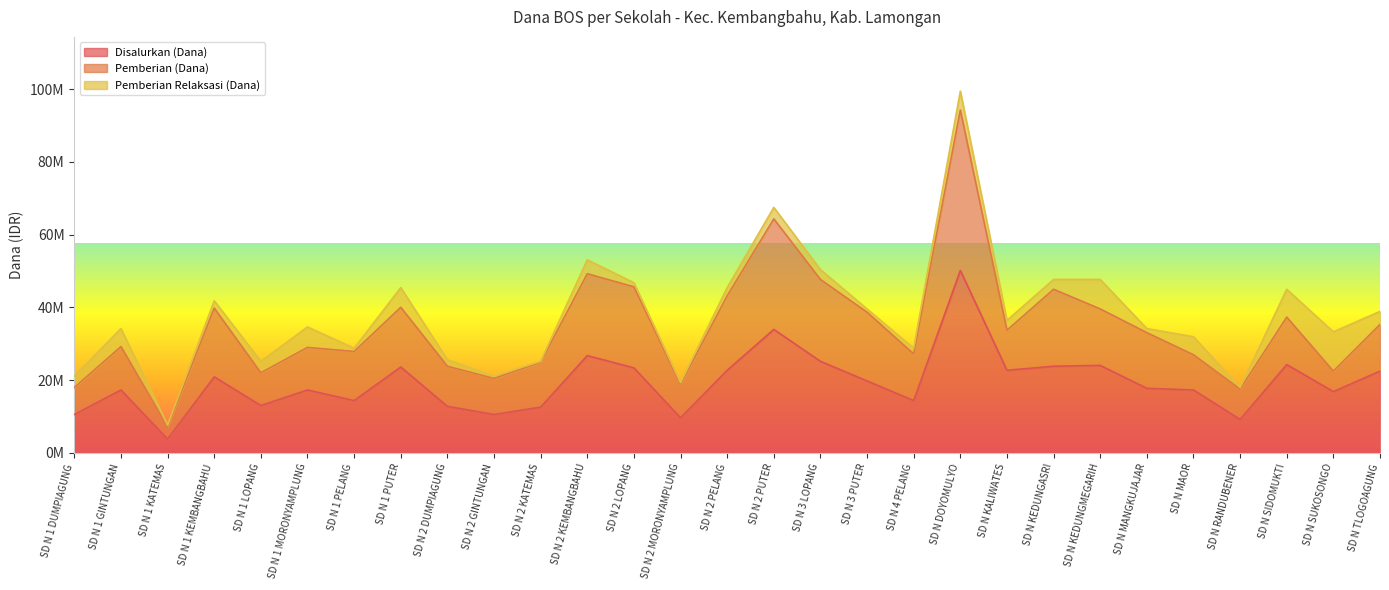

True or false: Pemberian Relaksasi (Dana) and Disalurkan (Dana) cross at least once.

False